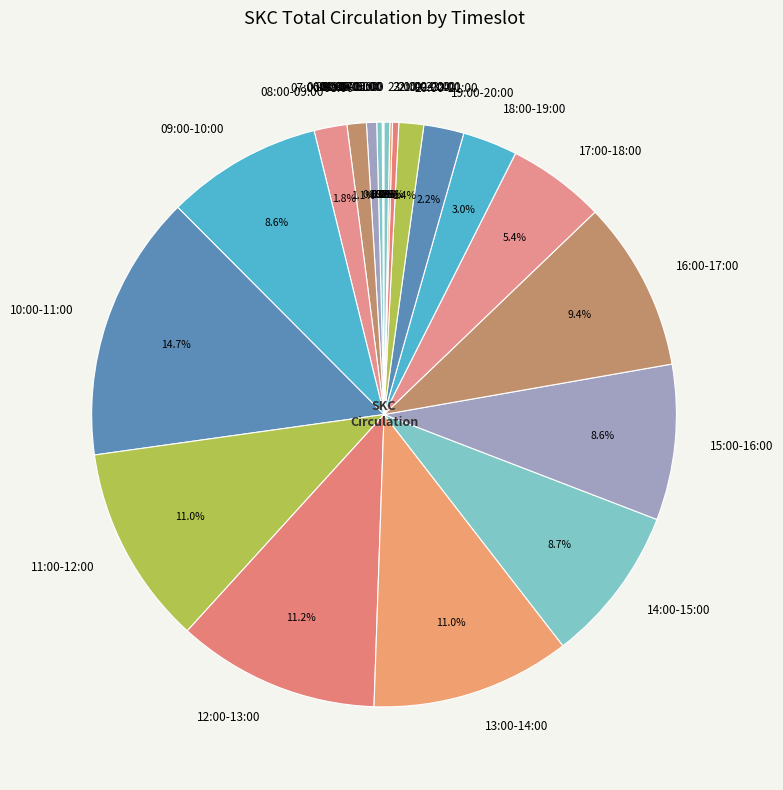

What percentage is NOT represented by 09:00-10:00?

91.4%